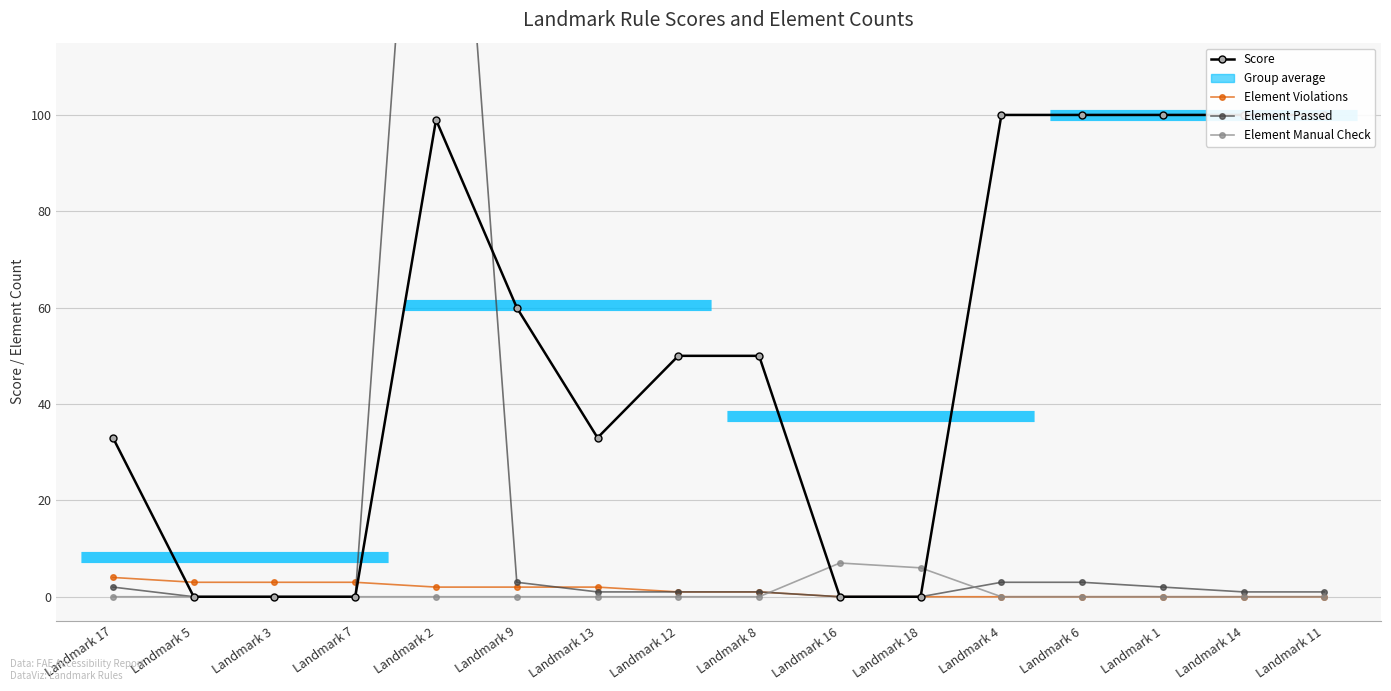

How many data points in Element Manual Check are above 0?

2